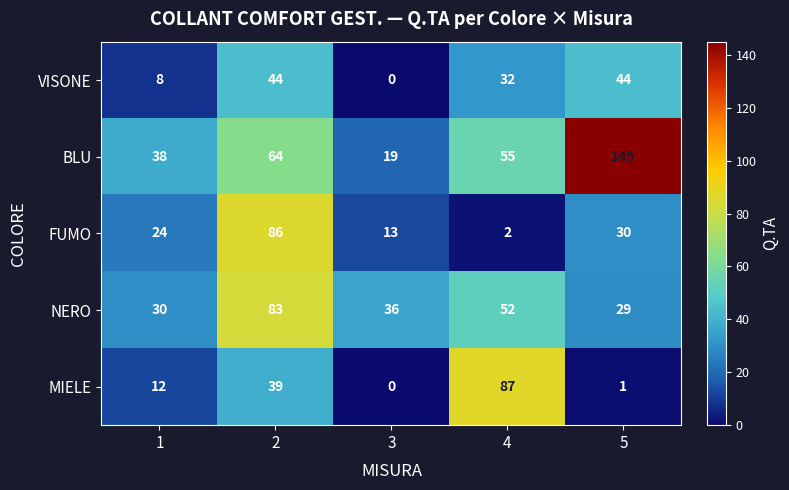

Rank the series at 4 from lowest to highest value.

FUMO, VISONE, NERO, BLU, MIELE